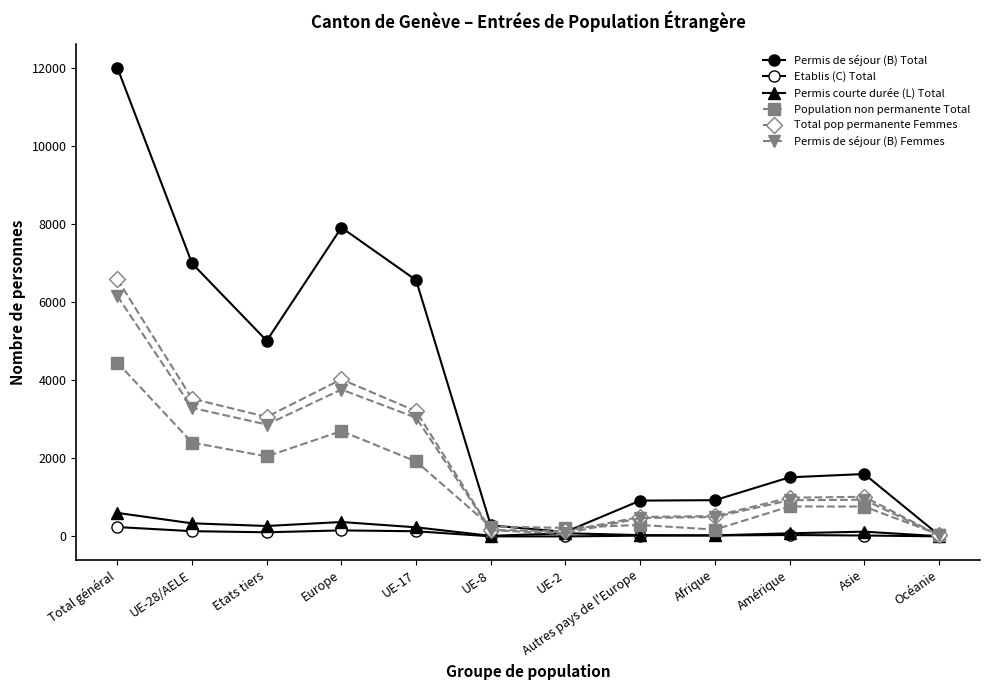

How many series are shown in this chart?

6